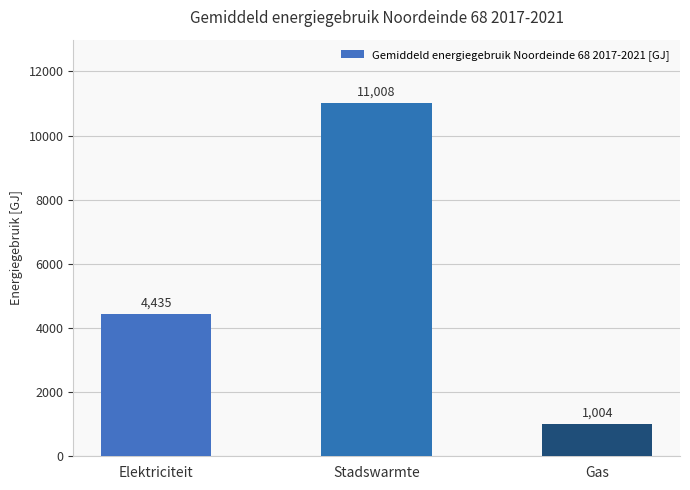

The value at Elektriciteit is 4435. True or false?

True